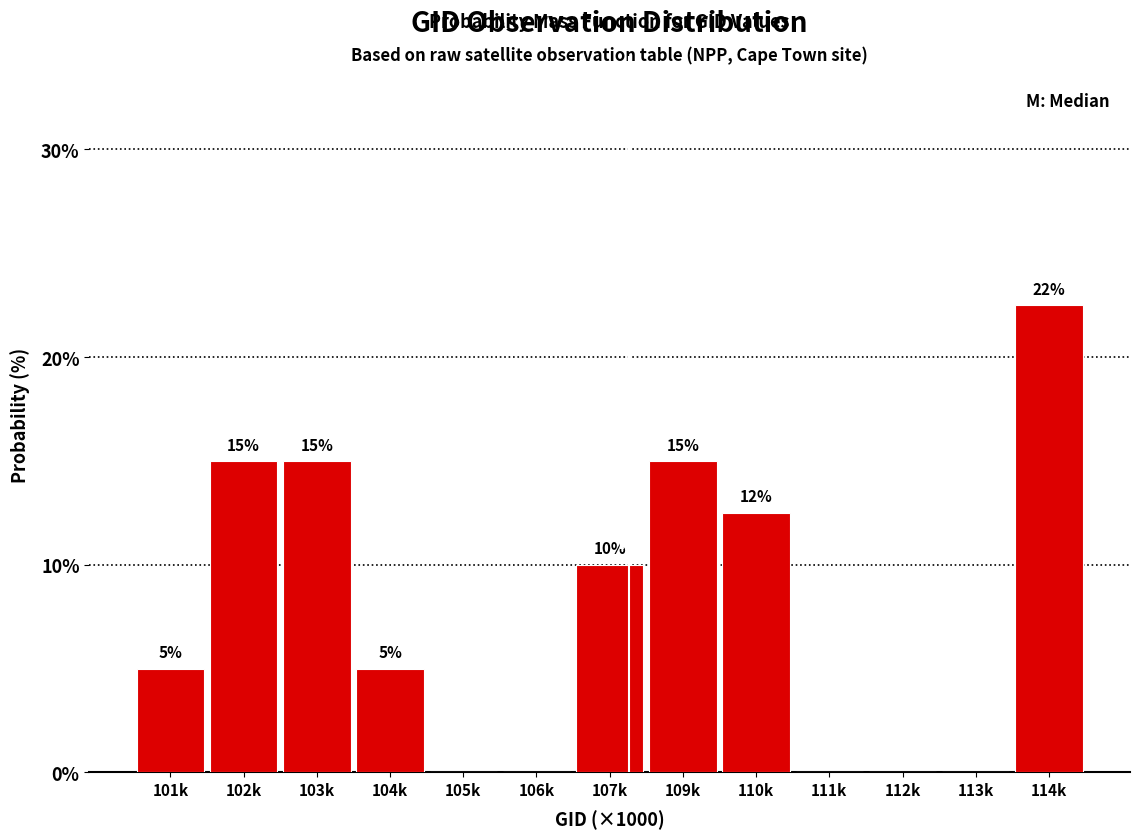

How many values are between 0 and 15?

12